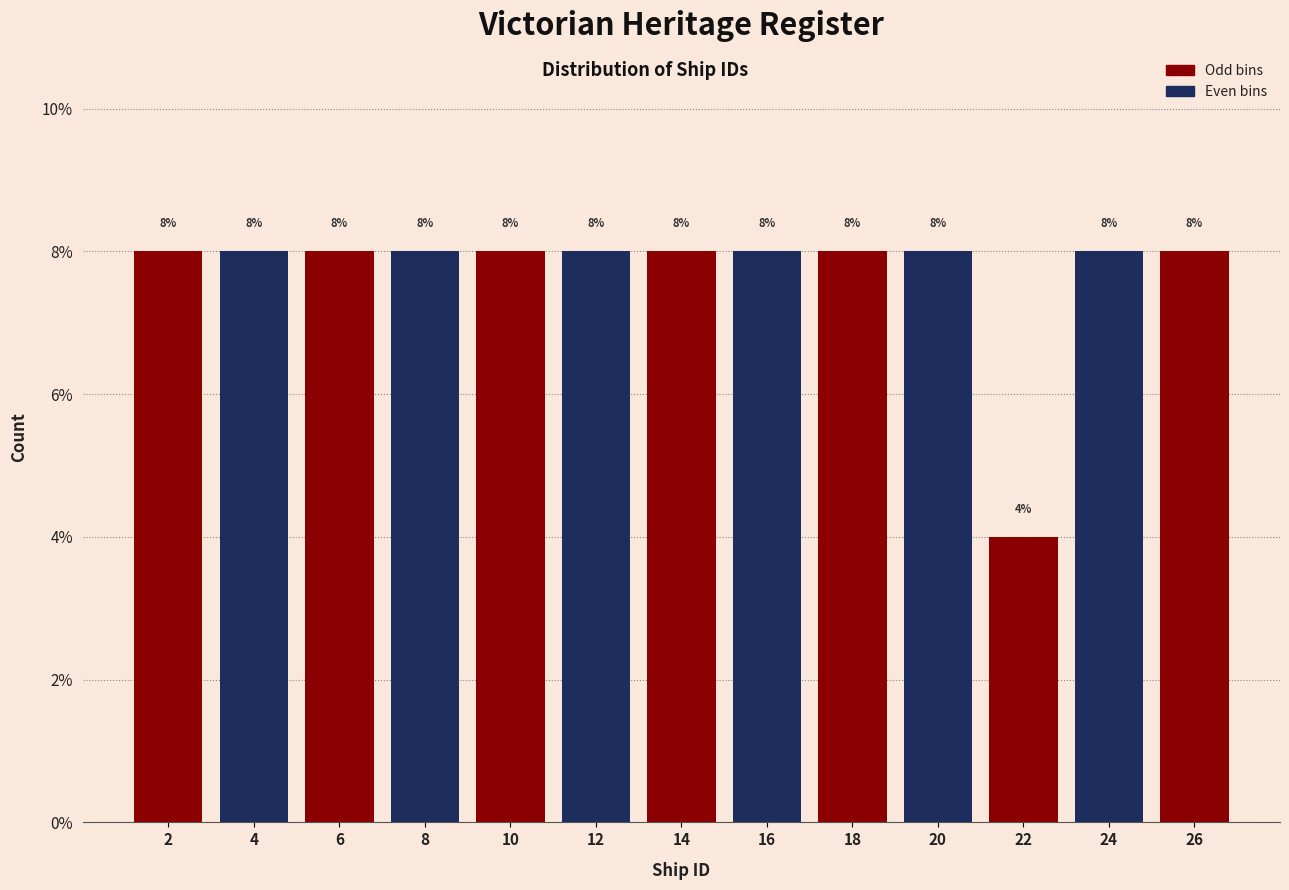

Reading left to right, transcribe this chart: for each bar, give the range it covers on the x-axis and its height.

1 to 3: 8
3 to 5: 8
5 to 7: 8
7 to 9: 8
9 to 11: 8
11 to 13: 8
13 to 15: 8
15 to 17: 8
17 to 19: 8
19 to 21: 8
21 to 23: 4
23 to 25: 8
25 to 27: 8